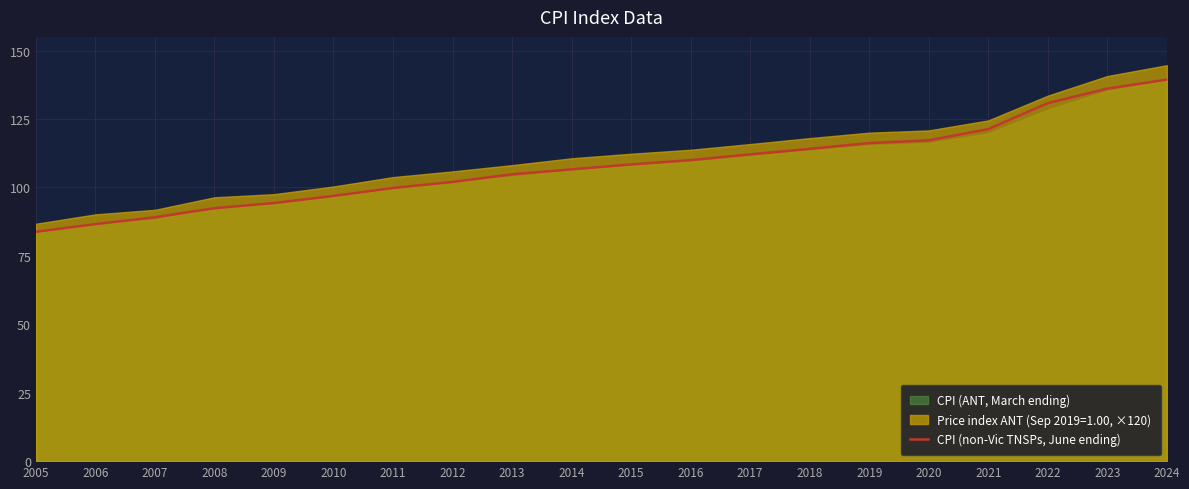

Reading right to left, extract all data points from this chart.

2024=139.4	2023=136.1	2022=130.8	2021=121.3	2020=117.2	2019=116.2	2018=114.1	2017=112.1	2016=110.0	2015=108.4	2014=106.6	2013=104.8	2012=102.0	2011=99.8	2010=96.9	2009=94.3	2008=92.4	2007=89.1	2006=86.6	2005=83.8